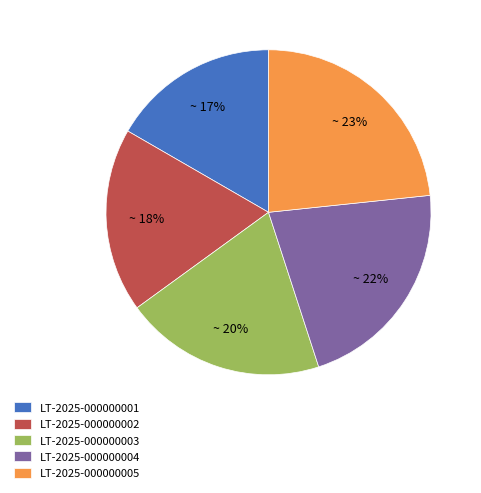

What percentage is the LT-2025-000000003 slice, to the nearest percent?

20%